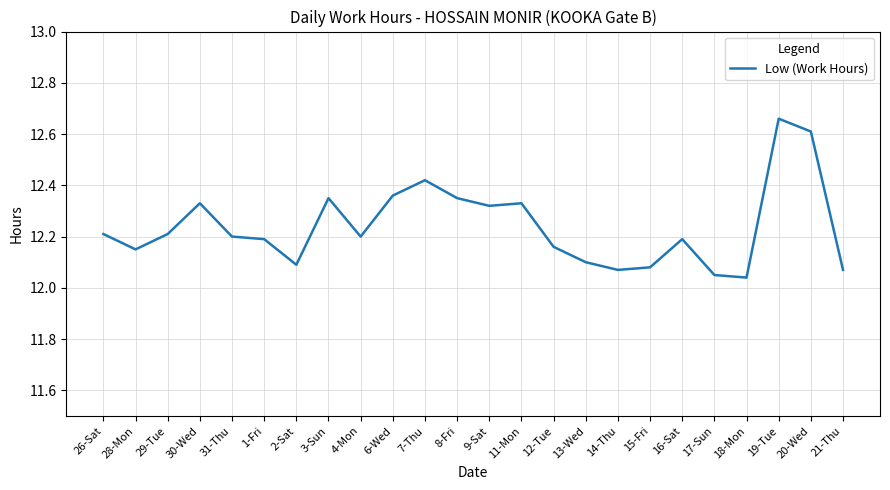

At which category does the chart reach its peak across all series?

19-Tue